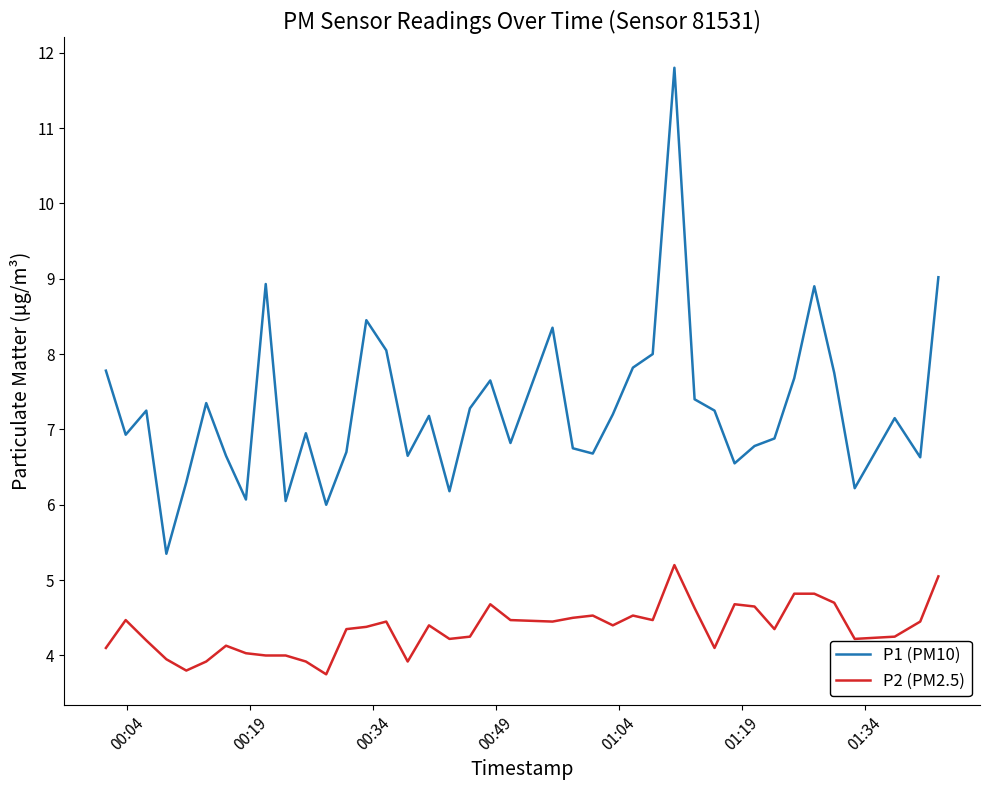

Which series has the largest total across all categories?

P1 (PM10)